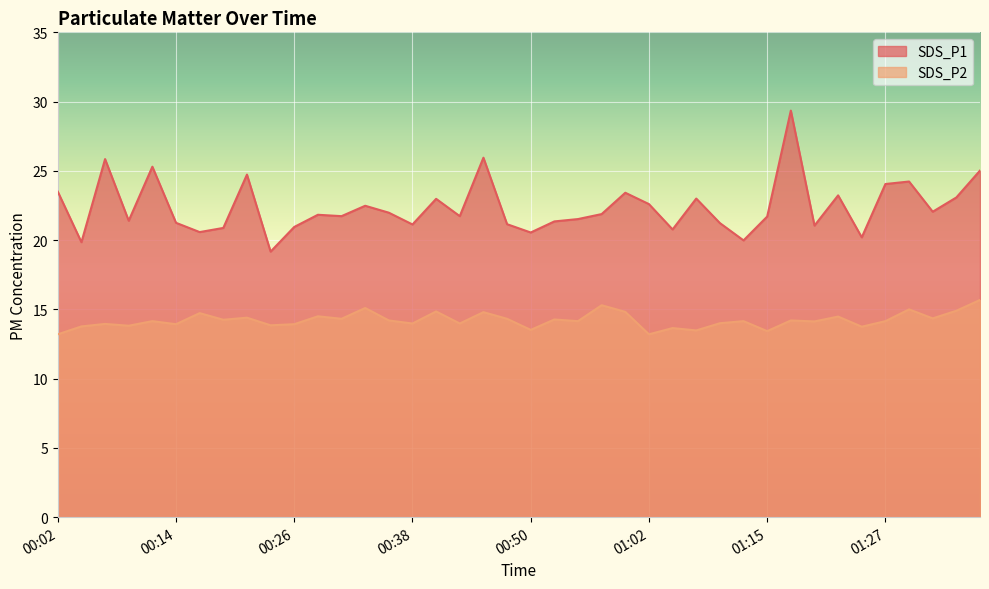

Reading left to right, list all the values displayed in this chart.

SDS_P1: 23.5	19.9	25.9	21.4	25.3	21.2	20.6	20.9	24.7	19.2	20.9	21.8	21.7	22.5	22.0	21.1	23.0	21.7	25.9	21.1	20.6	21.4	21.5	21.9	23.4	22.6	20.8	23.0	21.2	20.0	21.7	29.4	21.1	23.2	20.2	24.1	24.2	22.1	23.1	25.0
SDS_P2: 13.2	13.8	13.9	13.8	14.2	13.9	14.7	14.2	14.4	13.8	13.9	14.5	14.3	15.1	14.2	14.0	14.8	14.0	14.8	14.3	13.5	14.3	14.2	15.3	14.8	13.2	13.7	13.5	14.0	14.2	13.4	14.2	14.1	14.5	13.8	14.2	15.0	14.3	14.9	15.7